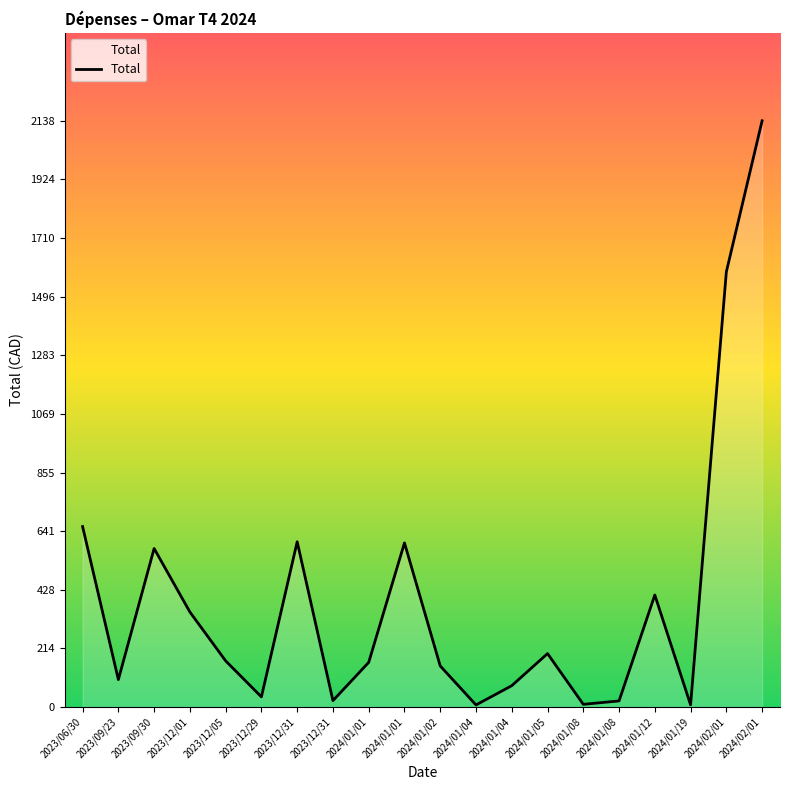

What is the change in value from 2024/01/04 to 2024/02/01?

+1579.3